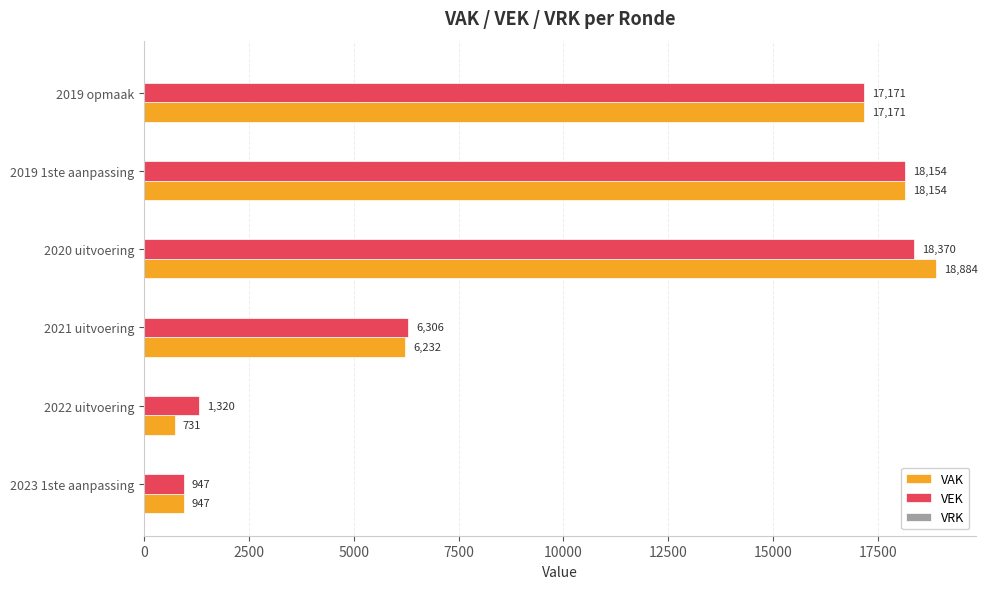

What is the total value across all series at 2019 1ste aanpassing?

36308